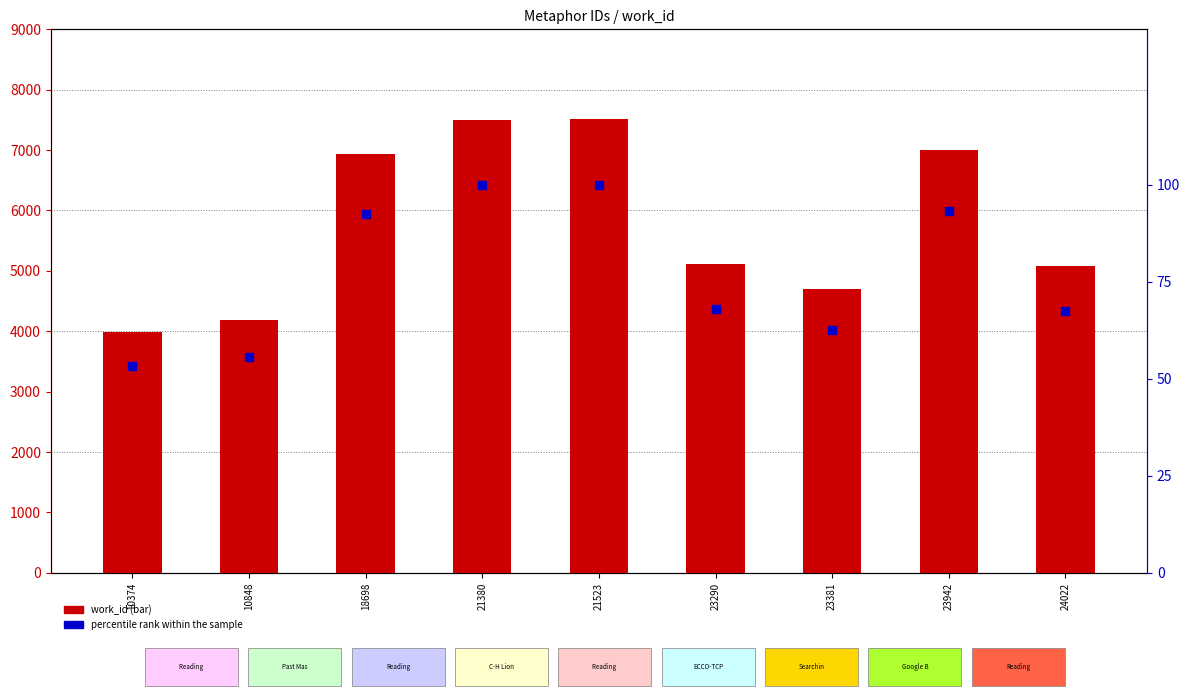

At how many categories does at least one series exceed 4640?

7